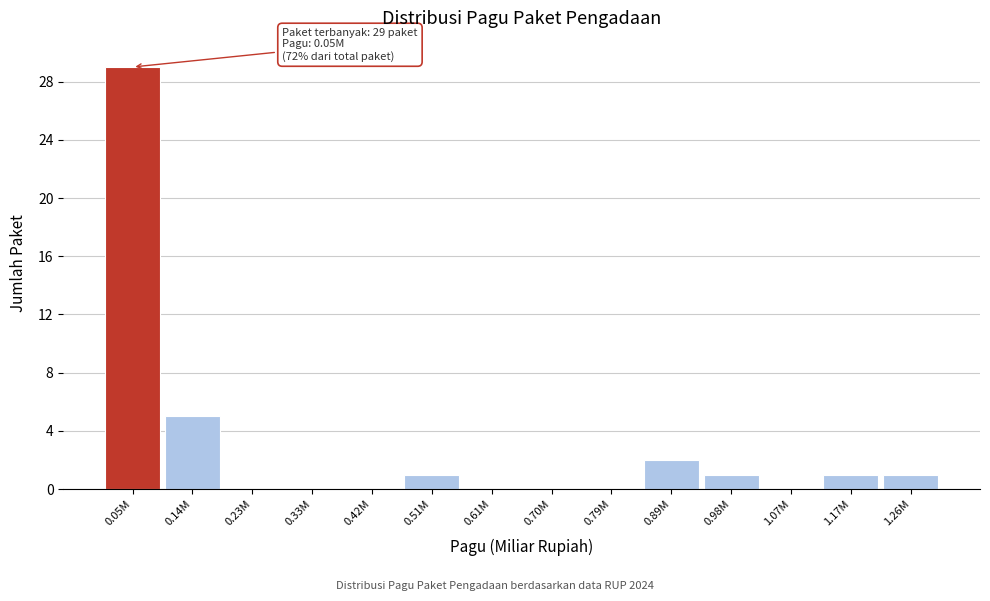

Reading left to right, what are all the values shown in this chart?

0.05M=29	0.14M=5	0.23M=0	0.33M=0	0.42M=0	0.51M=1	0.61M=0	0.70M=0	0.79M=0	0.89M=2	0.98M=1	1.07M=0	1.17M=1	1.26M=1